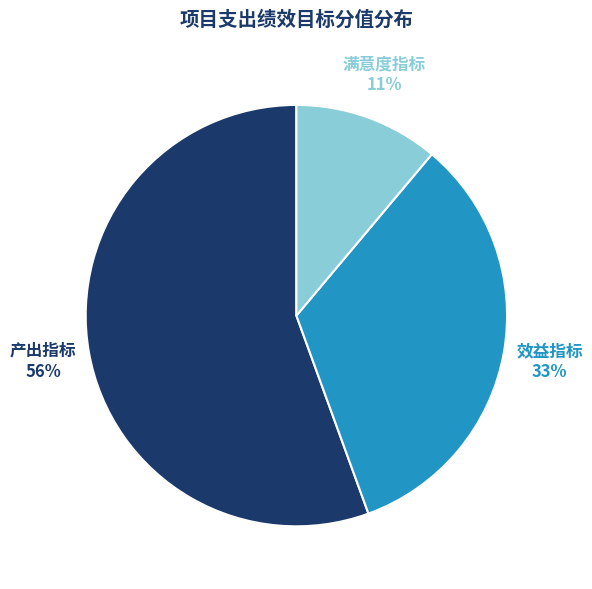

Which category accounts for the majority?

产出指标